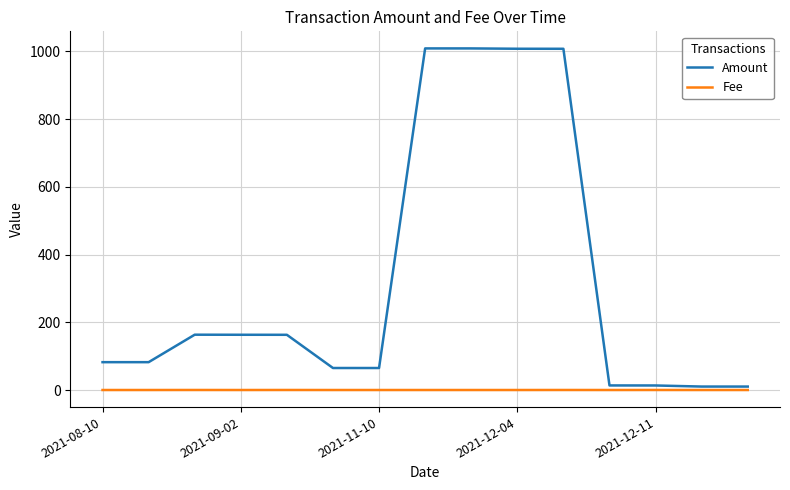

Is this an area chart (filled region under the line)?

No